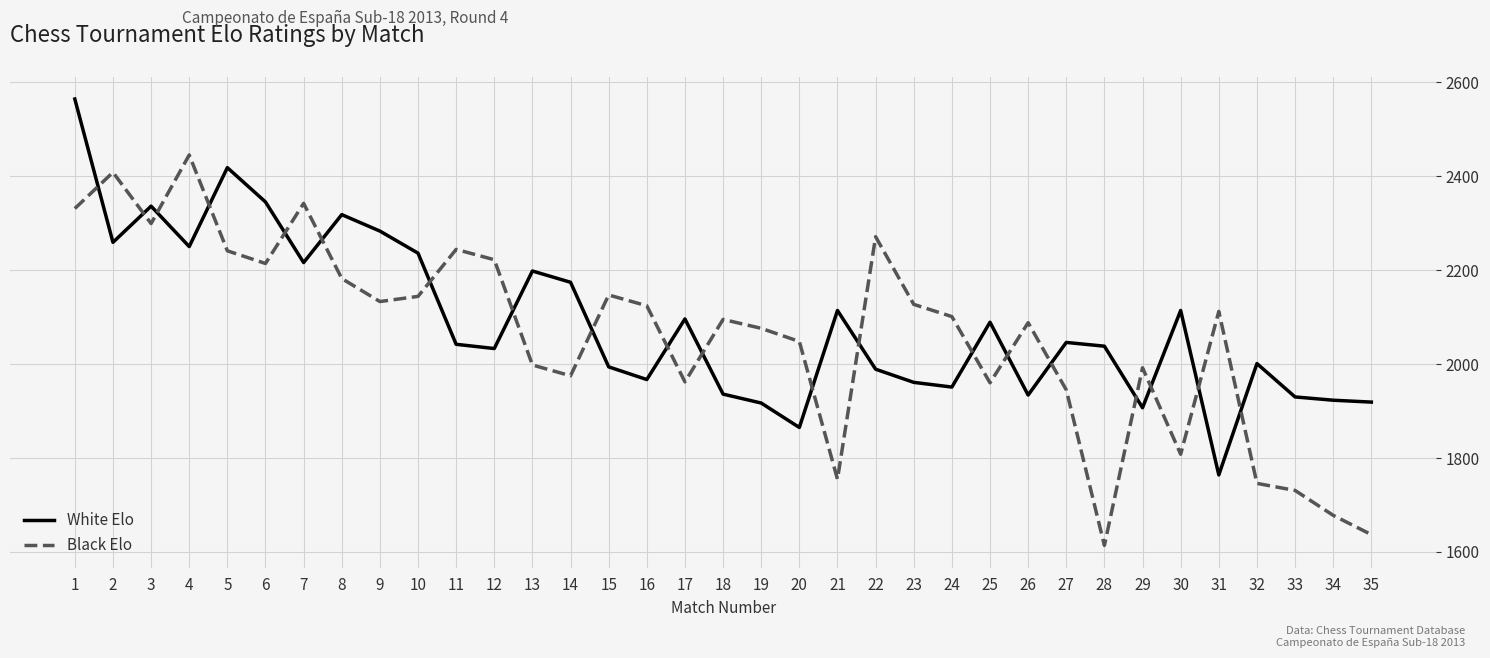

How many intersections are there between White Elo and Black Elo?

20